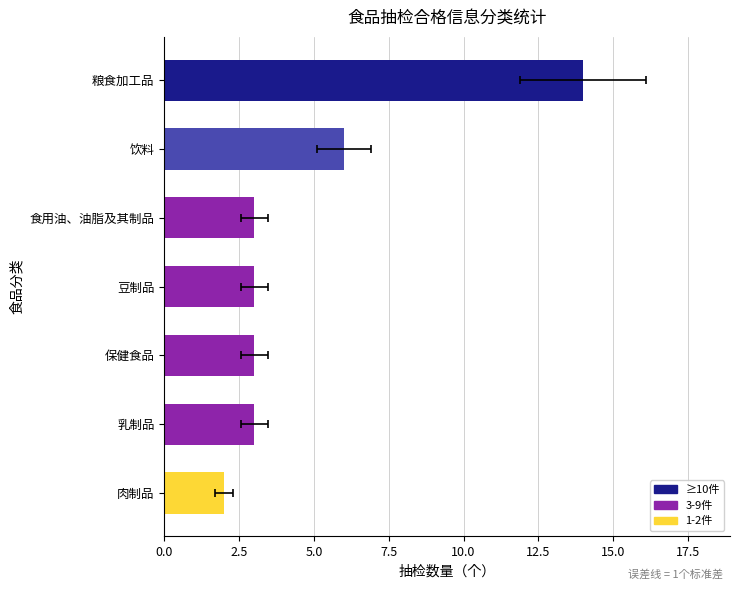

The chart shows a value of 5 at 乳制品. True or false?

False